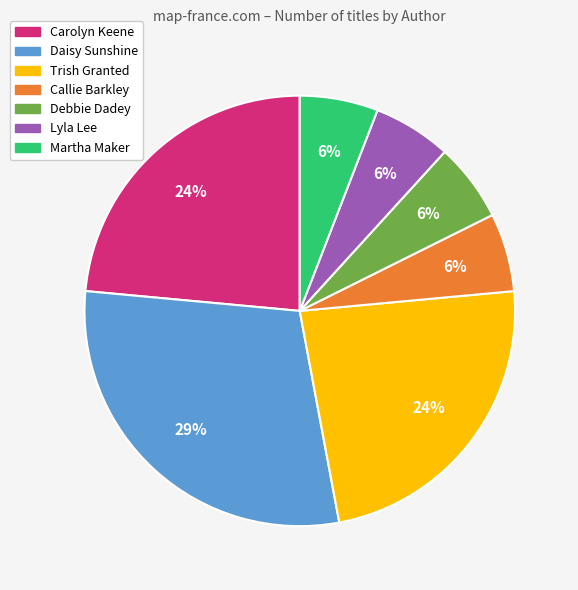

Is there a majority slice in this chart?

No